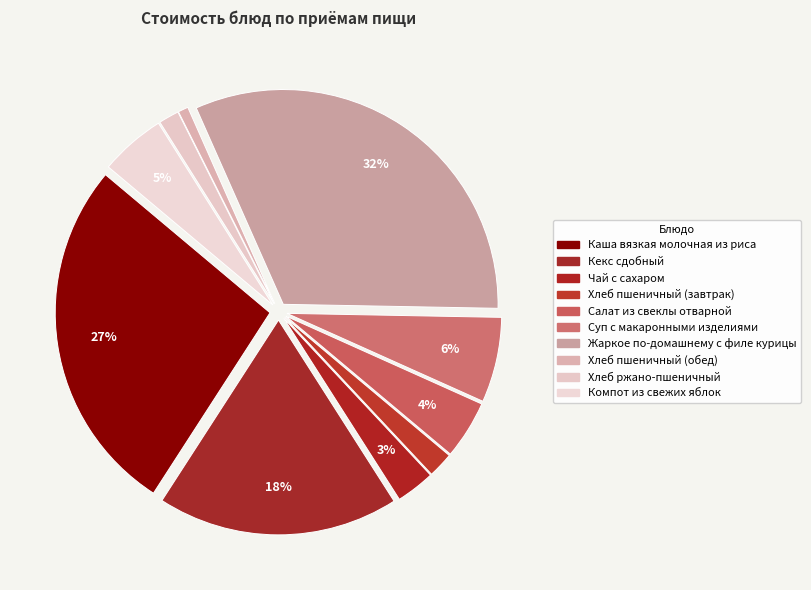

To the nearest percent, what percentage of the pie is Жаркое по-домашнему с филе курицы?

32%